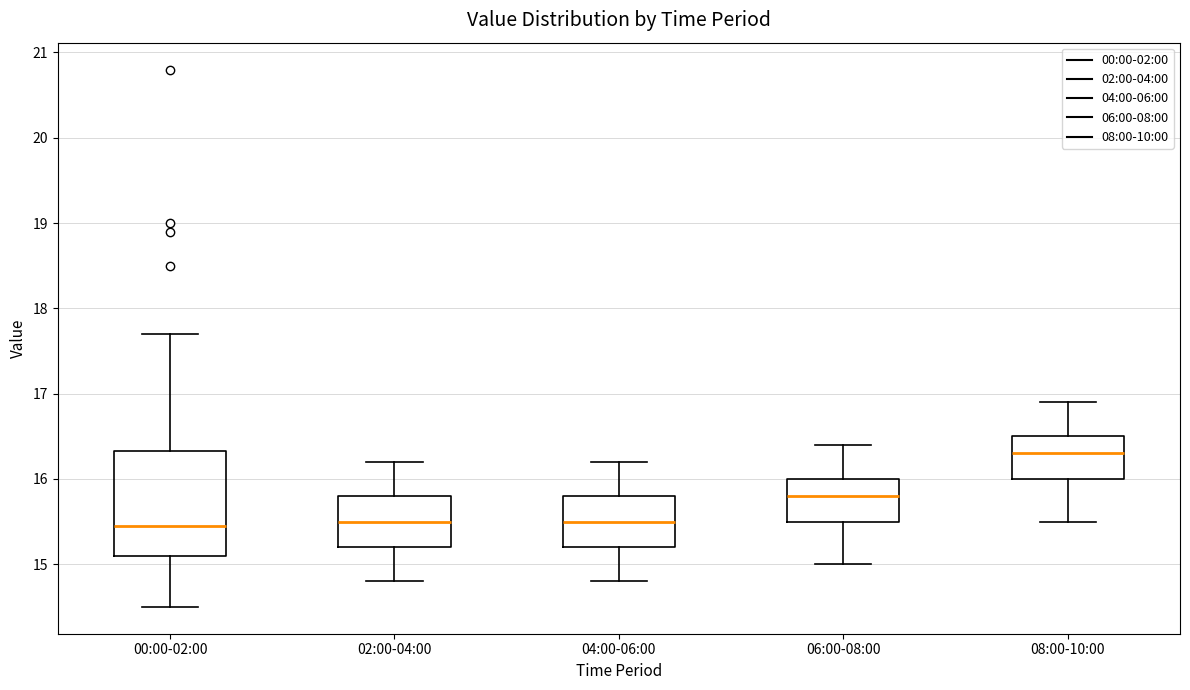

Which box's median line is the highest?

08:00-10:00